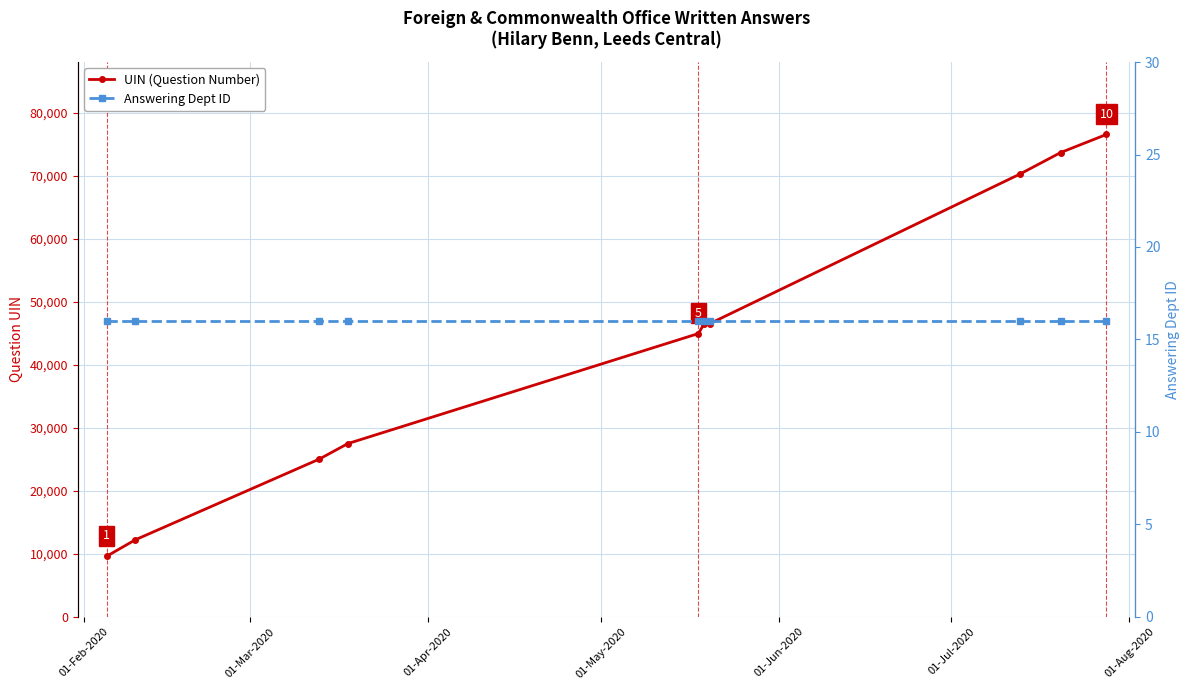

True or false: Answering Dept ID and UIN (Question Number) intersect in this chart.

False